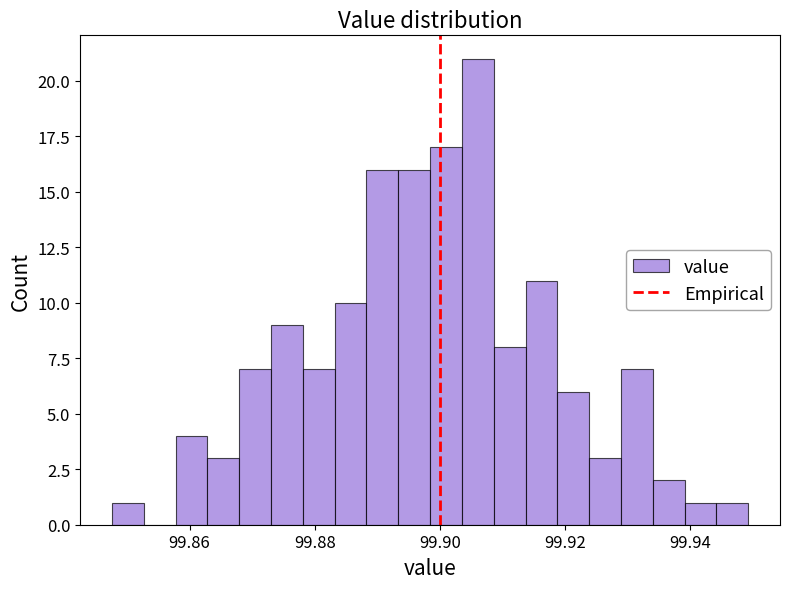

Around what value on the x-axis is the tallest bar? Give the approximate position of its centre, as read against the axis.

99.906